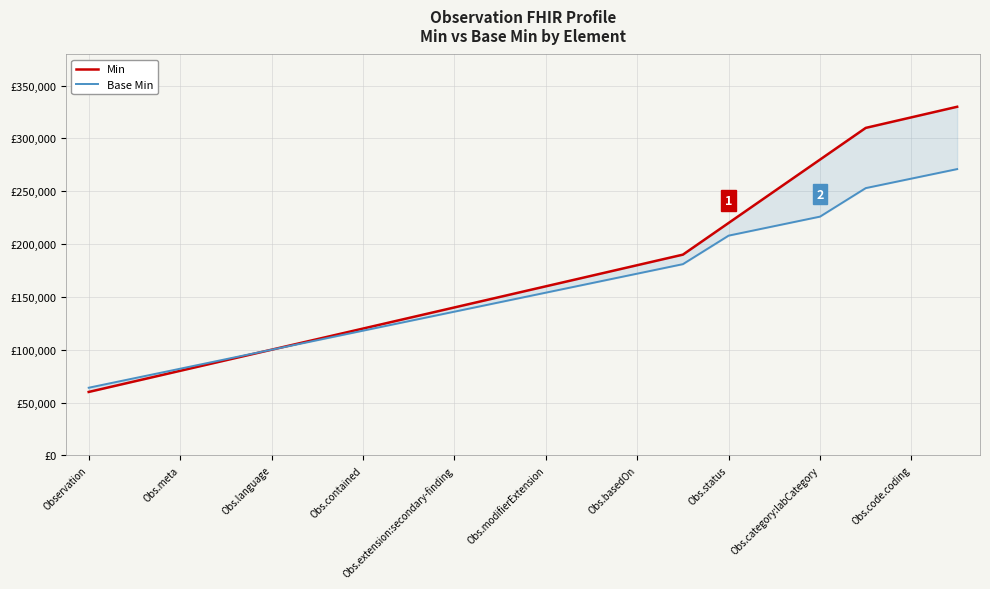

What is the difference between the Base Min values at 16 and 17?

27000